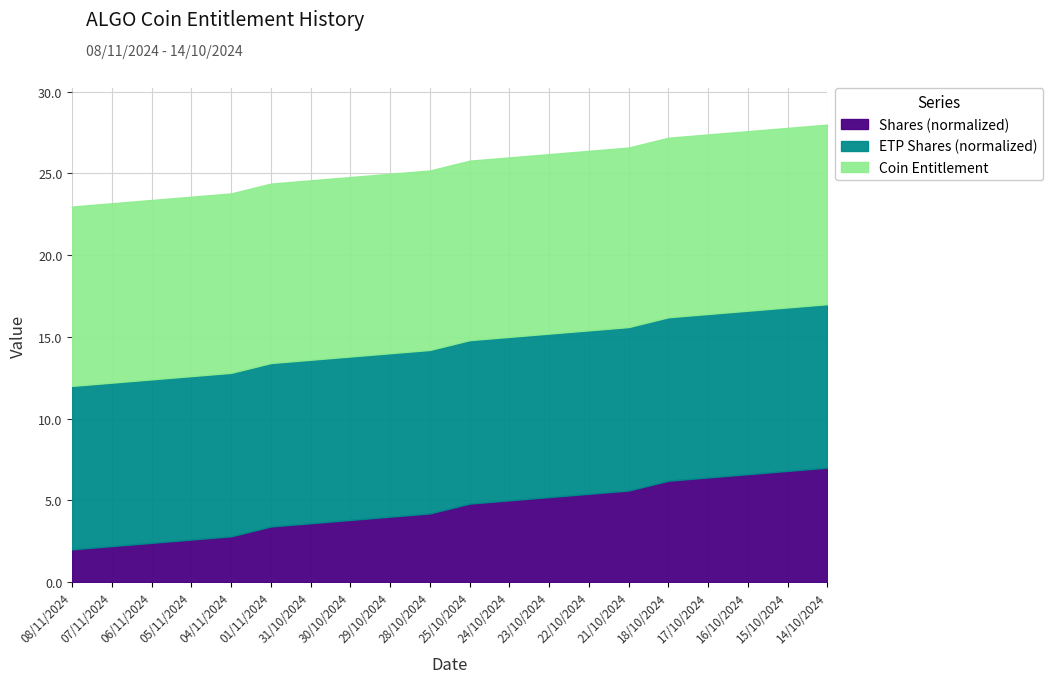

Where is Shares nearest to the value 4?

29/10/2024